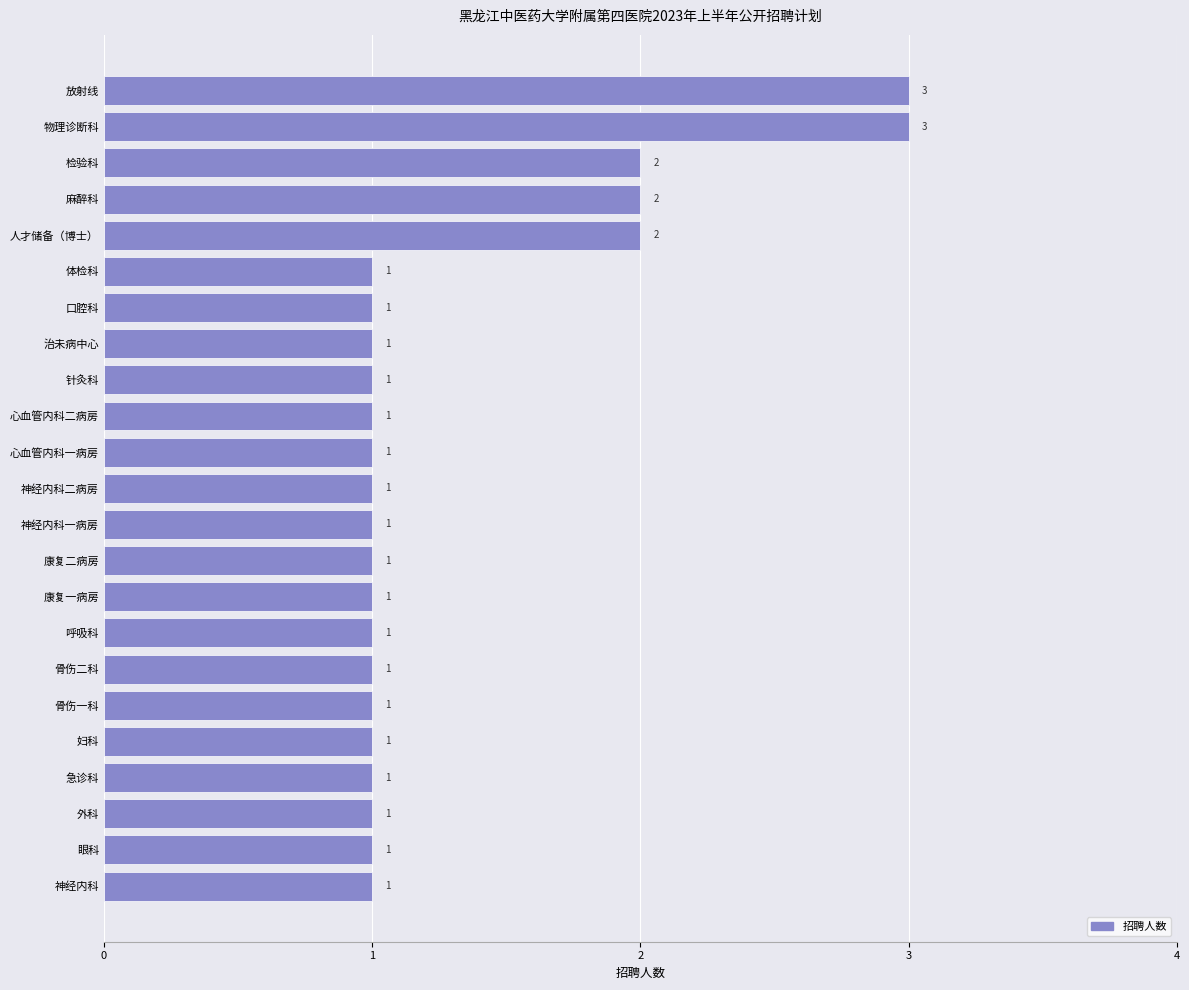

Reading top to bottom, transcribe all the data shown in this chart.

3	3	2	2	2	1	1	1	1	1	1	1	1	1	1	1	1	1	1	1	1	1	1